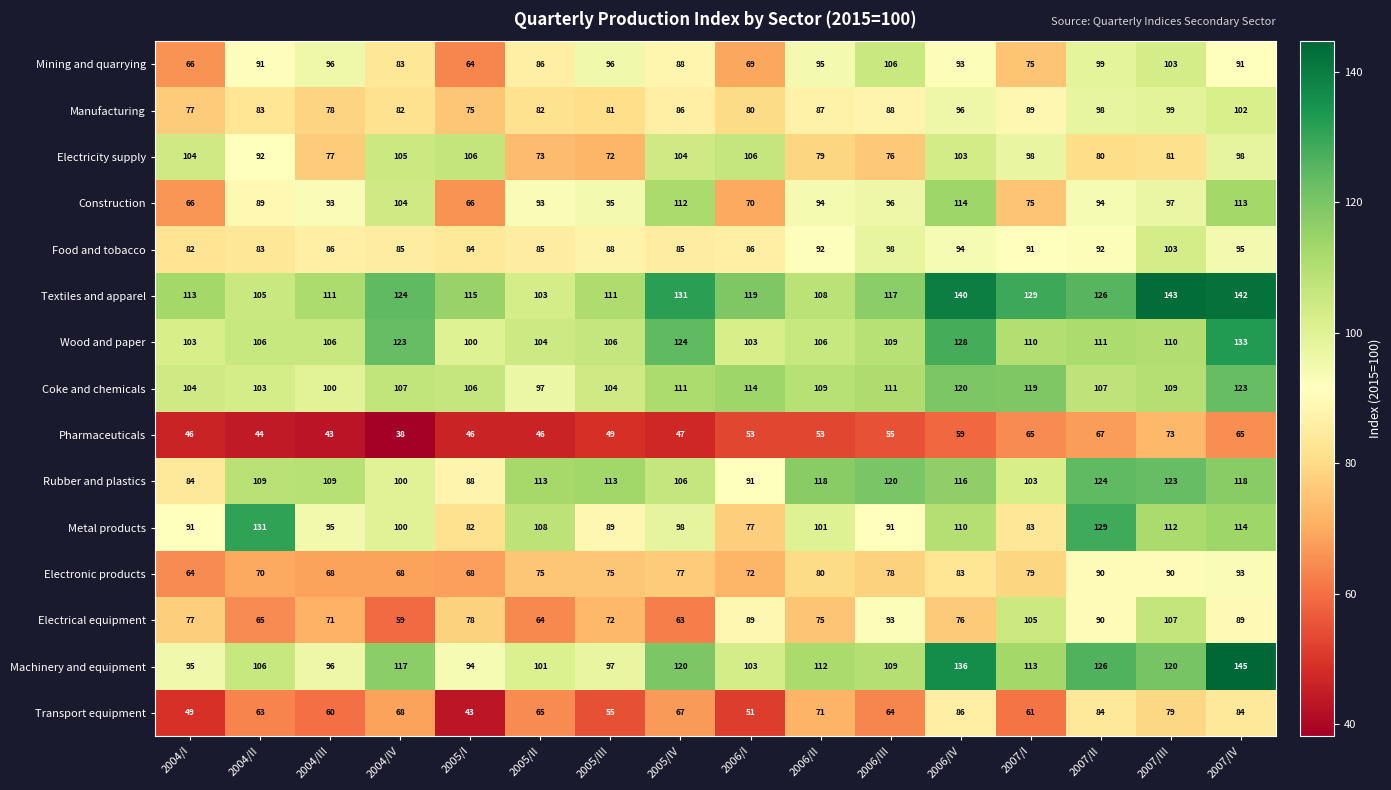

Rank the series at 2005/II from highest to lowest value.

Rubber and plastics, Metal products, Wood and paper, Textiles and apparel, Machinery and equipment, Coke and chemicals, Construction, Mining and quarrying, Food and tobacco, Manufacturing, Electronic products, Electricity supply, Transport equipment, Electrical equipment, Pharmaceuticals